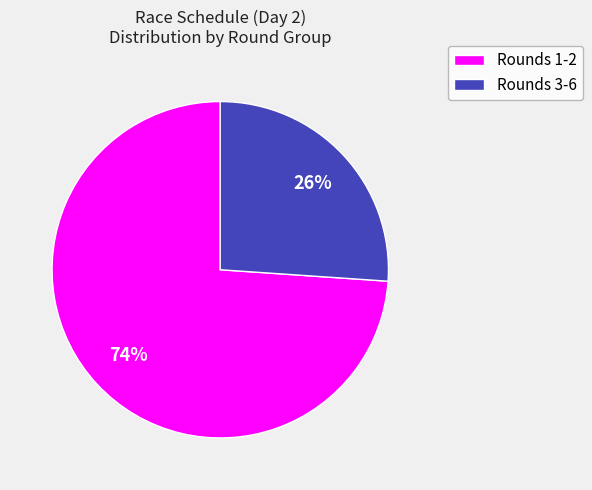

Is there a majority slice in this chart?

Yes